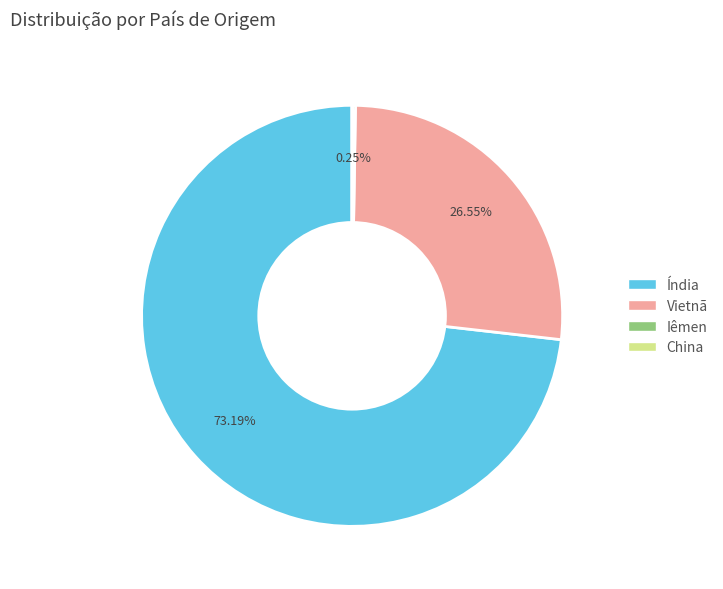

Which slice is the largest?

Índia